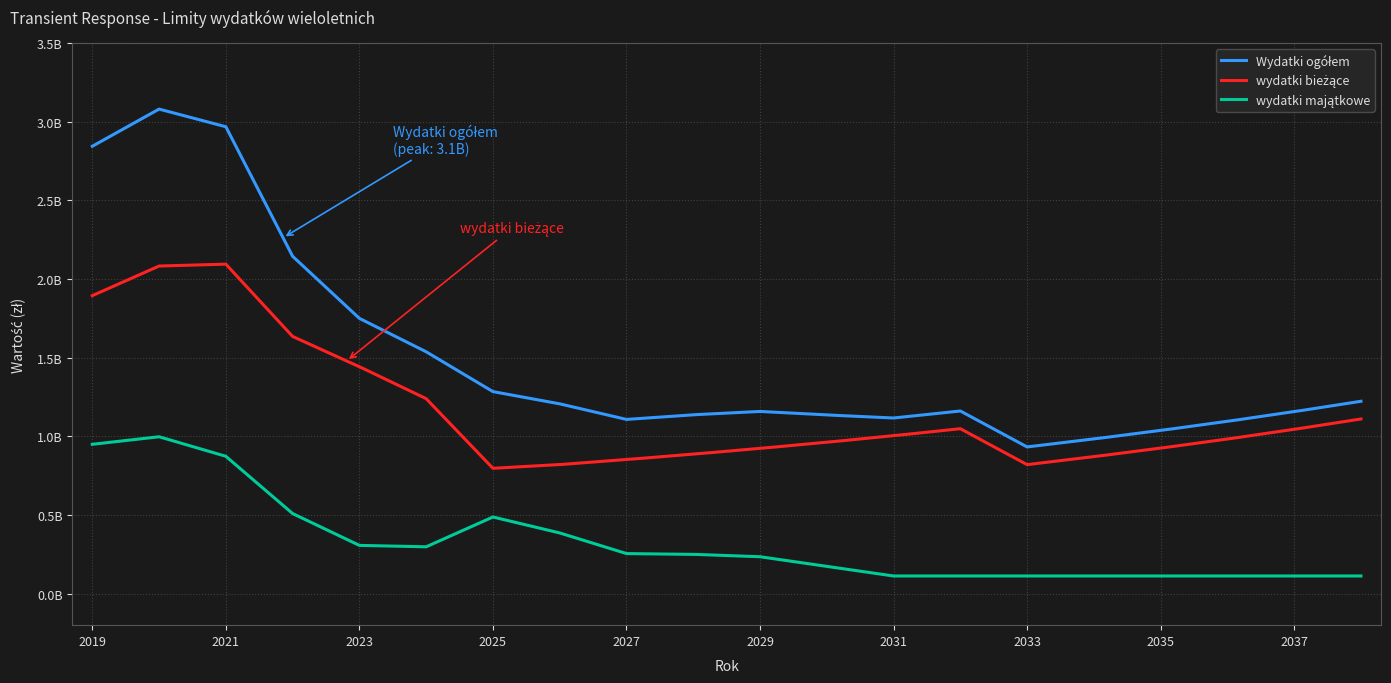

What is the value of the Wydatki ogółem point at the 13th from the left?

1116671139